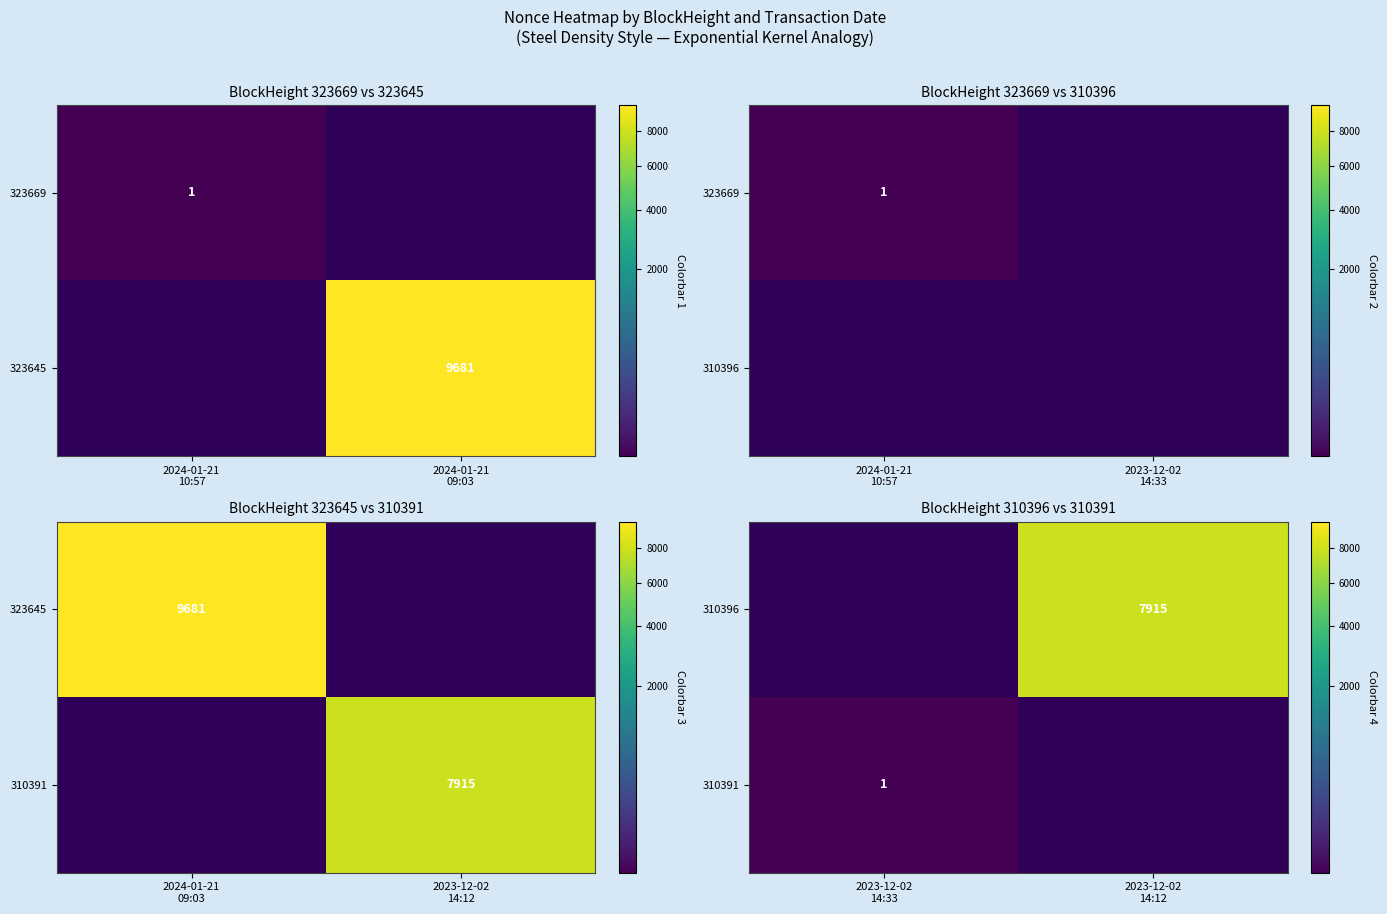

What is the sum of all 310396 values?

7915